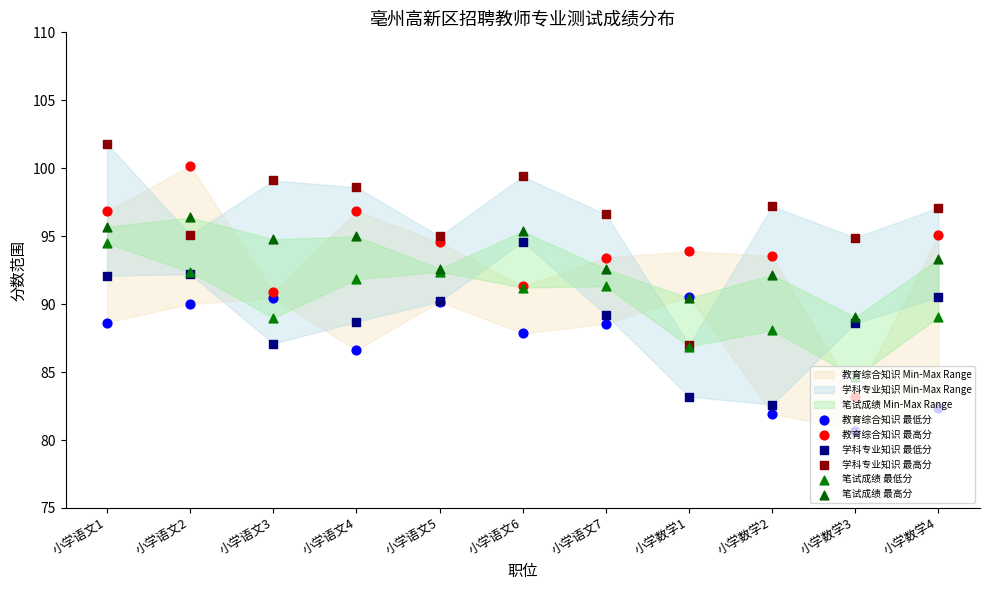

What are all the series names shown in the legend?

教育综合知识 最低分, 教育综合知识 最高分, 学科专业知识 最低分, 学科专业知识 最高分, 笔试成绩 最低分, 笔试成绩 最高分